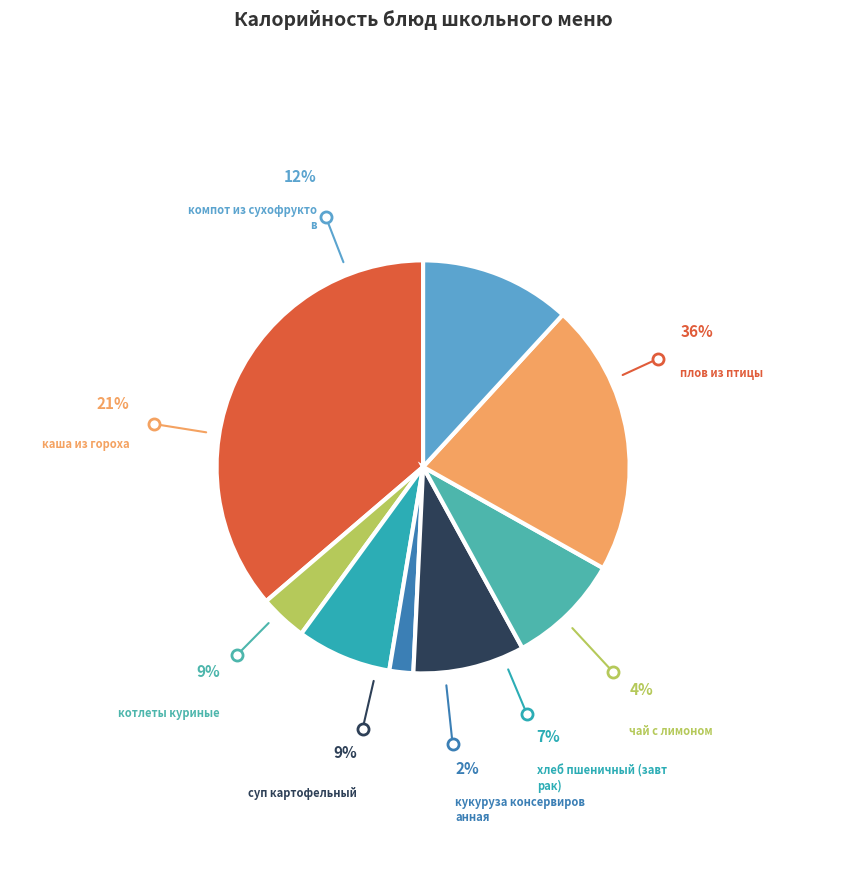

How many segments does this pie chart have?

8